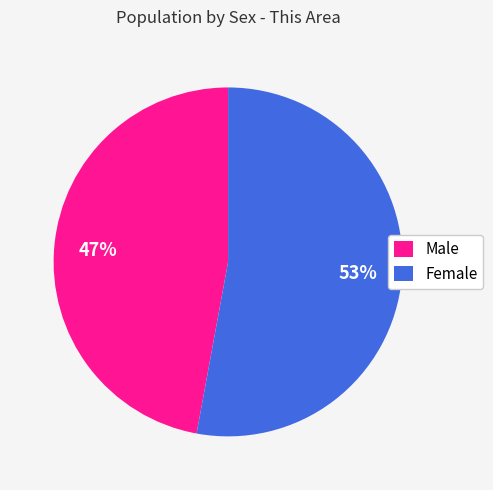

Is Female the majority of the pie?

Yes